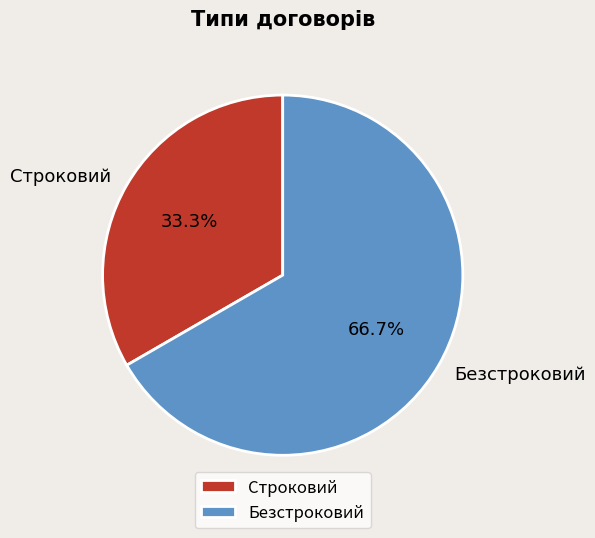

To the nearest percent, what is the difference between the Строковий and Безстроковий slice percentages?

33%